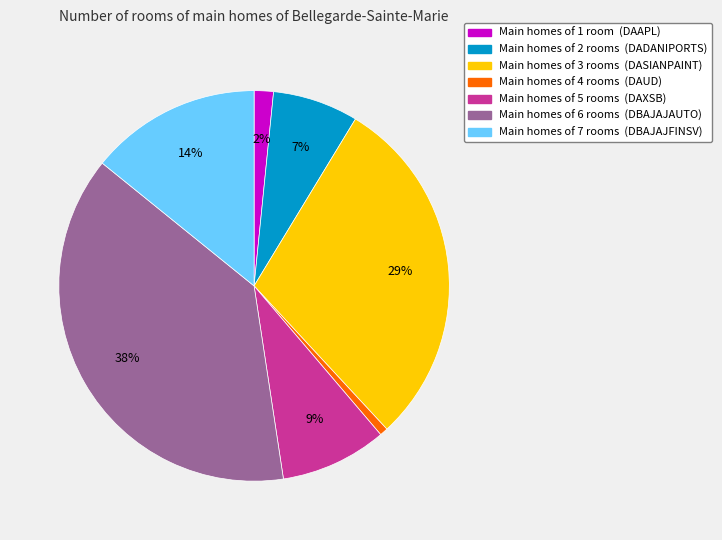

Is there any slice that represents more than half of the pie?

No